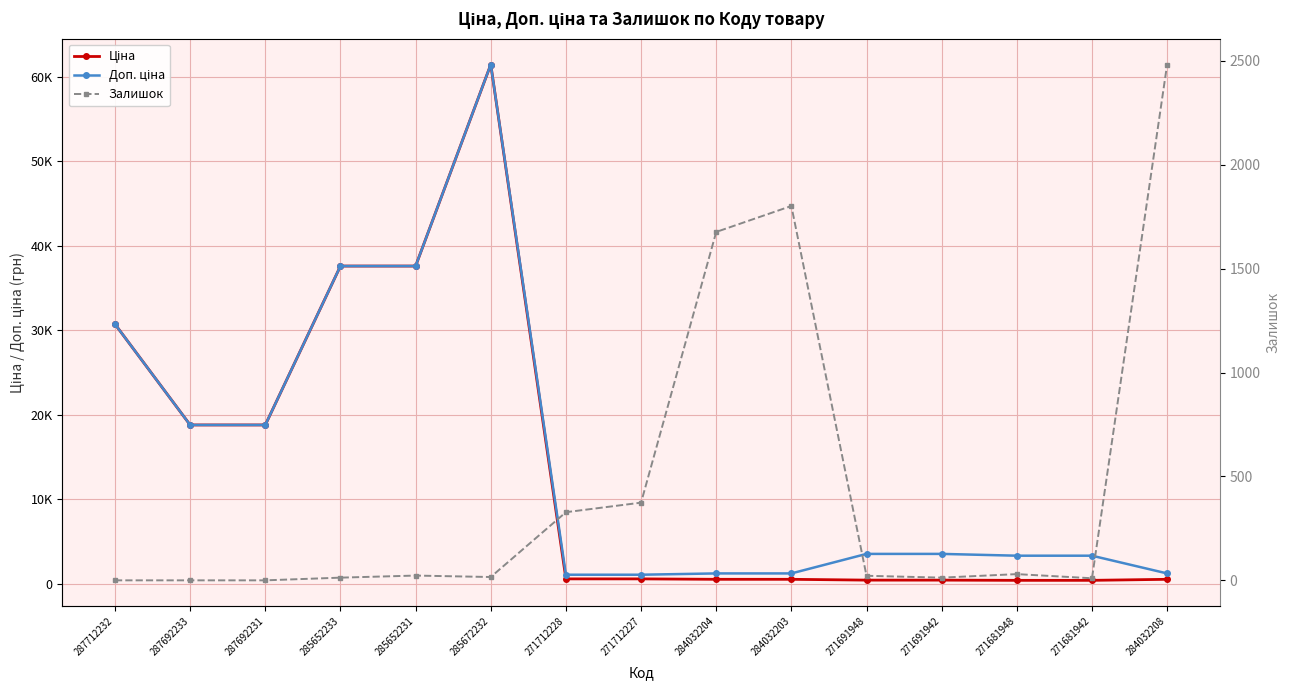

How many values in the Залишок series are below 22?

7